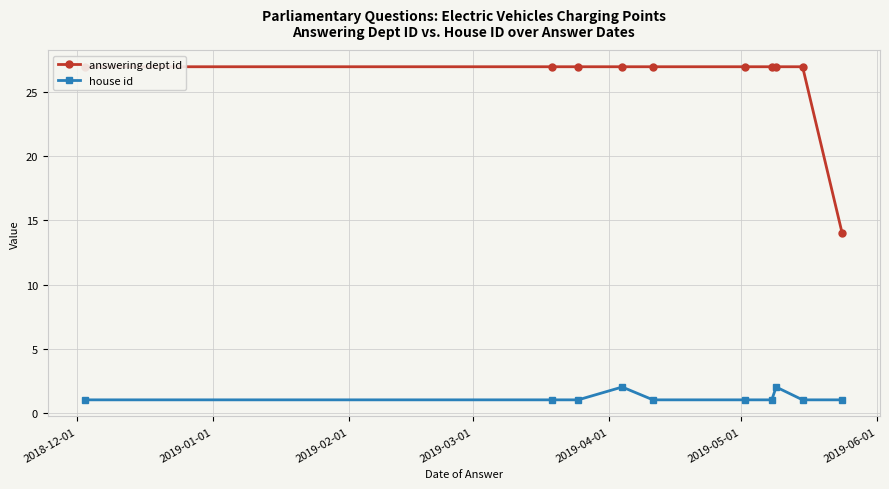

How many values in the house id series exceed 1?

2